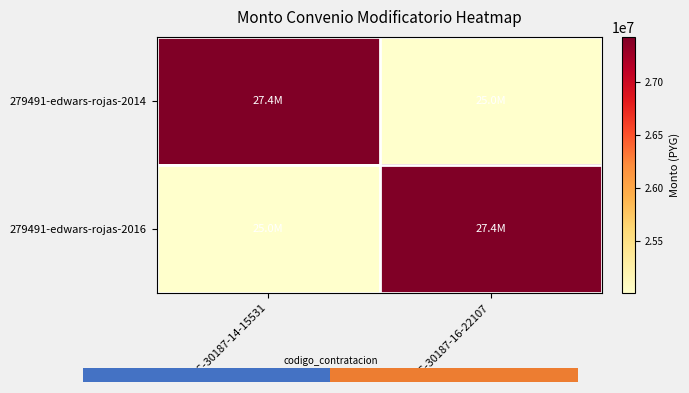

What is the highest value of the 279491-edwars-rojas-2016 series?

27423500